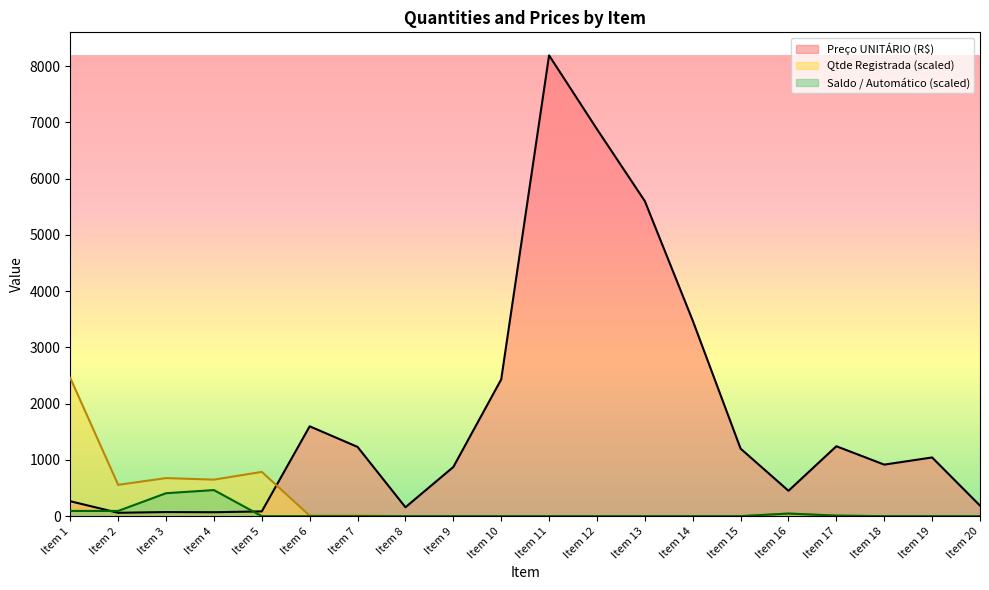

List the labels in order of Preço UNITÁRIO (R$) value, largest first.

Item 11, Item 12, Item 13, Item 14, Item 10, Item 6, Item 17, Item 7, Item 15, Item 19, Item 18, Item 9, Item 16, Item 1, Item 20, Item 8, Item 5, Item 3, Item 4, Item 2